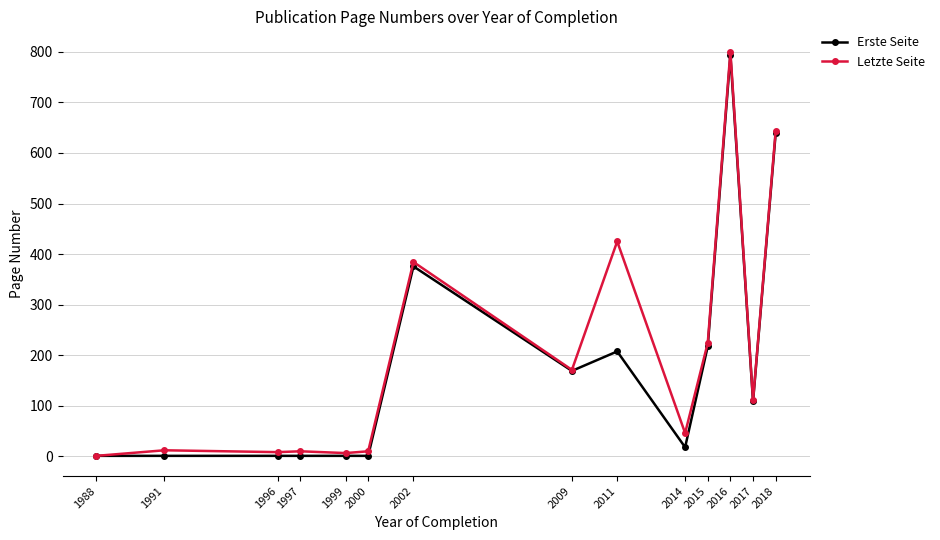

What value does the Erste Seite series have at 1999?

1.0